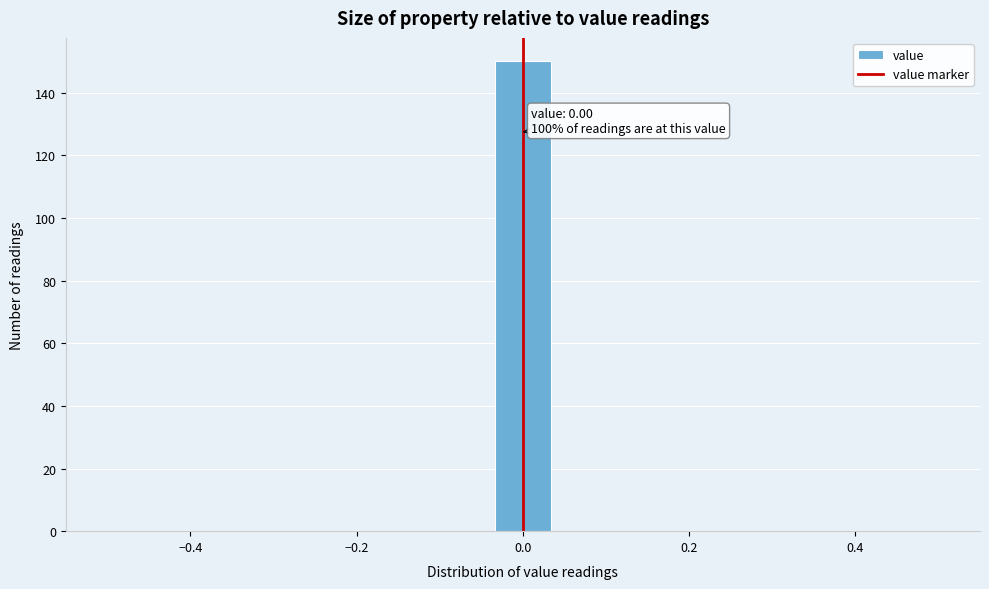

Around what value on the x-axis is the tallest bar? Give the approximate position of its centre, as read against the axis.

0.00